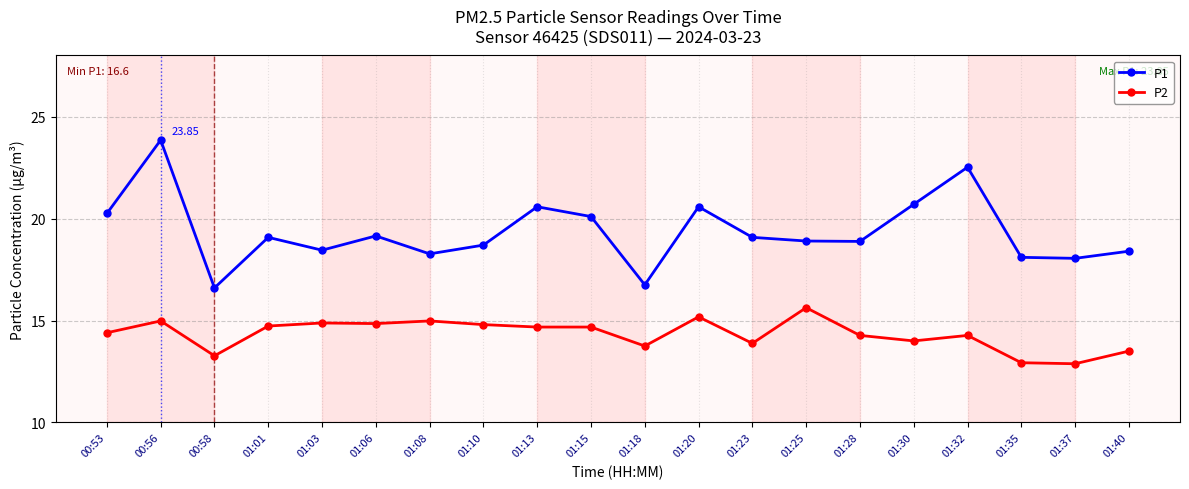

True or false: P2 has more than 2 points higher than both neighbors.

True